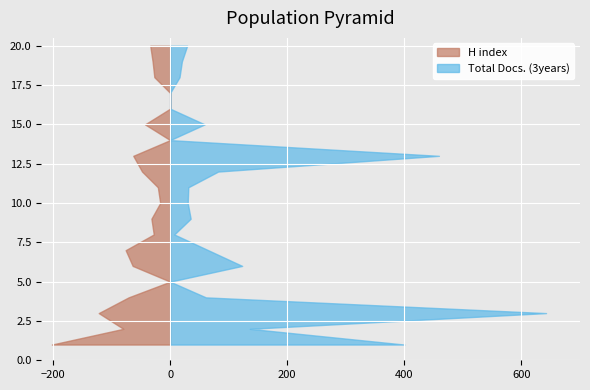

Reading left to right, extract all data points from this chart.

H index: 1=202	2=80	3=122	4=71	5=0	6=64	7=76	8=28	9=32	10=17	11=21	12=48	13=63	14=0	15=43	16=0	17=0	18=27	19=30	20=34
Total Docs. (3years): 1=400	2=136	3=642	4=61	5=0	6=123	7=65	8=7	9=35	10=30	11=31	12=82	13=459	14=0	15=59	16=0	17=0	18=16	19=20	20=29